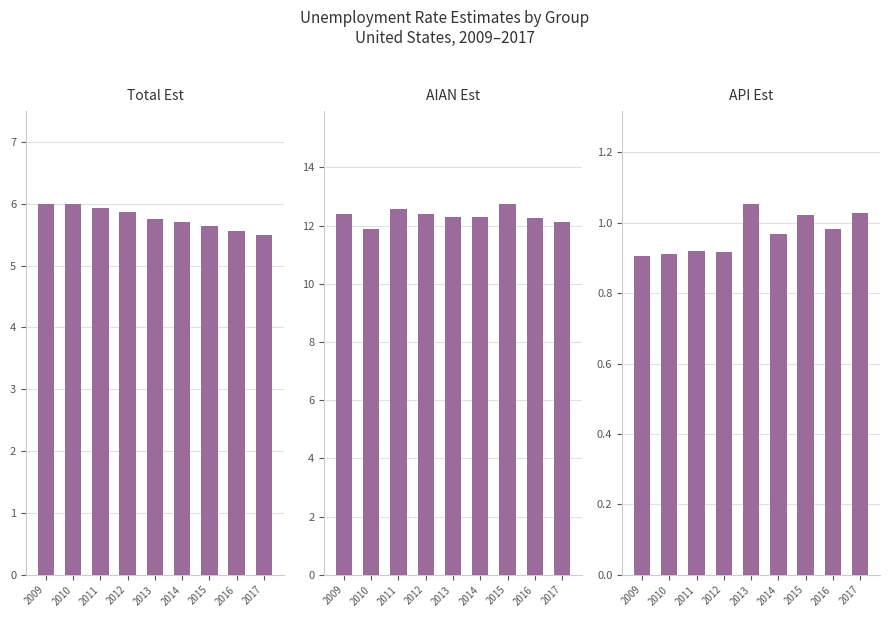

What is the maximum value for API Est?

1.1